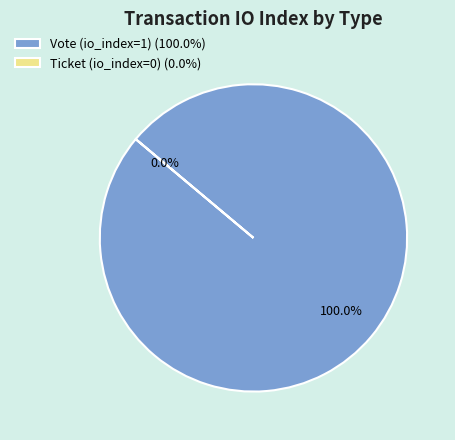

To the nearest percent, what percentage of the pie is Vote (io_index=1)?

100%